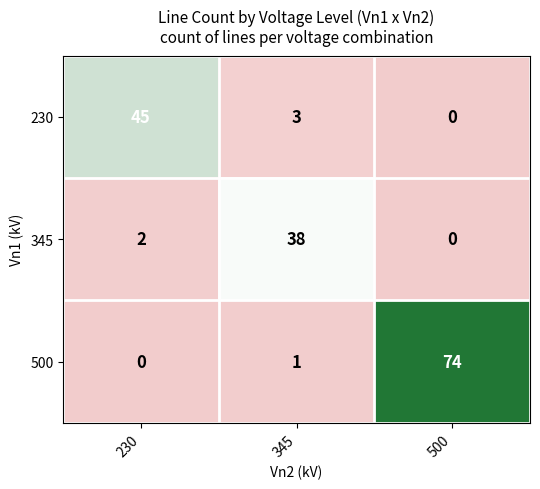

What is the sum of the 345 values at 500 and 345?

38